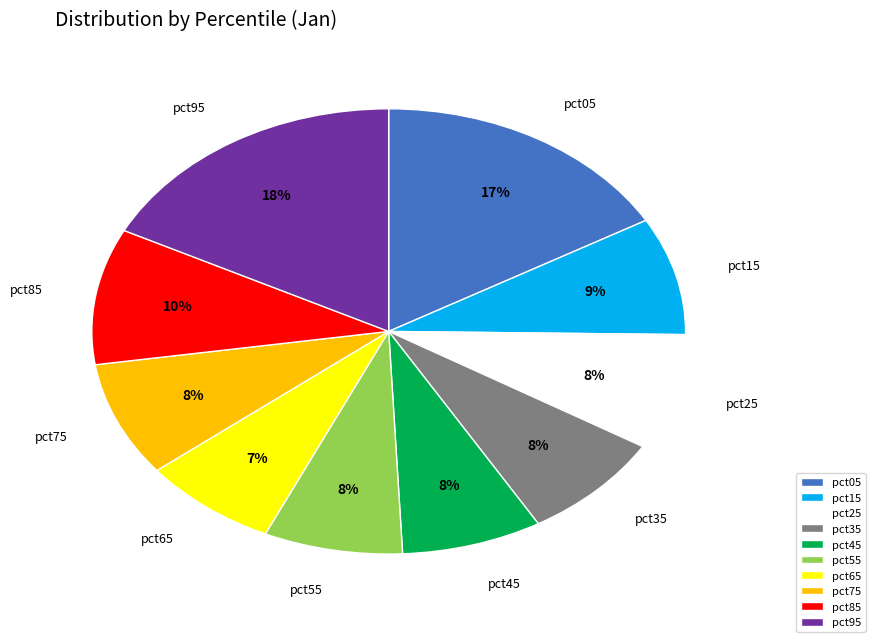

Which category has the biggest portion of the pie?

pct95